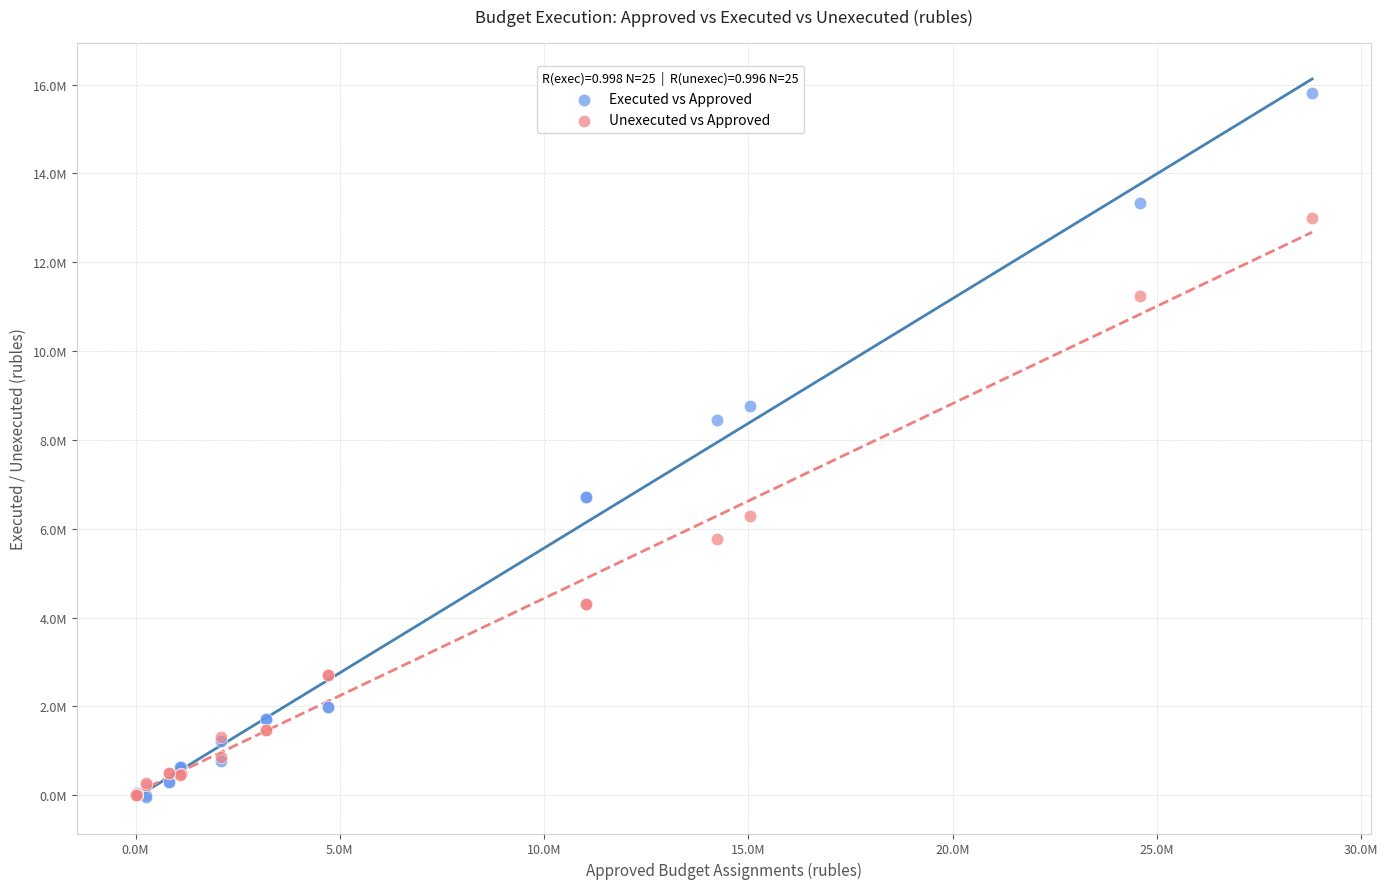

What are all the series names shown in the legend?

Executed vs Approved, Unexecuted vs Approved